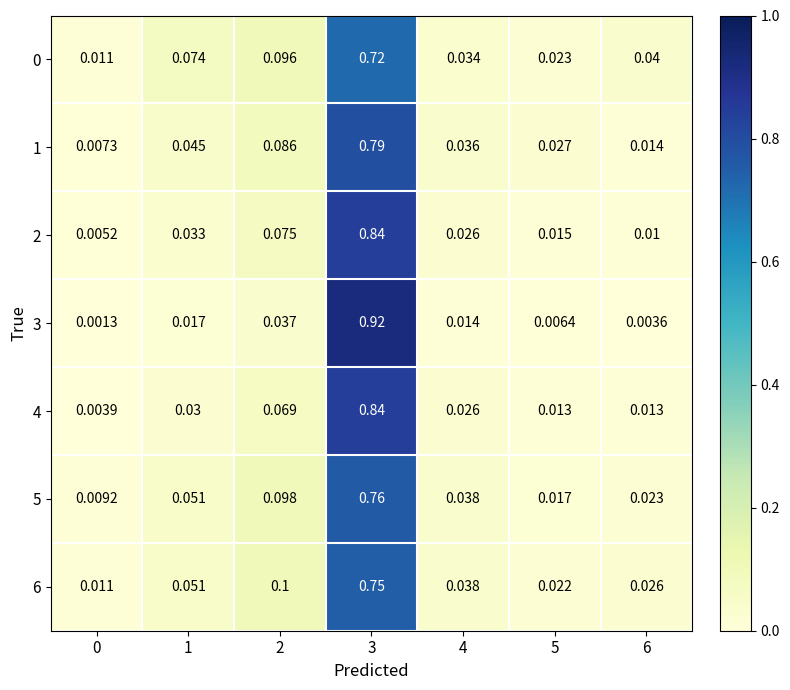

Which series has the largest range (max minus min)?

3